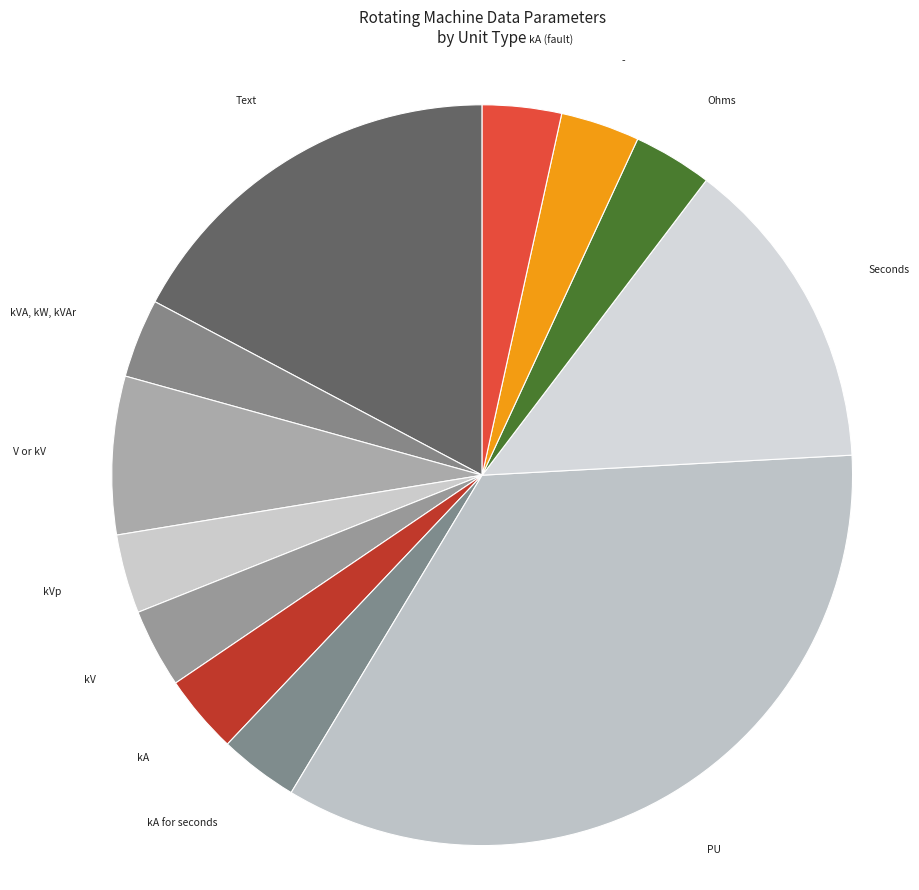

Rank the categories by value from highest to lowest.

PU, Text, Seconds, V or kV, kVA, kW, kVAr, kVp, kV, kA, kA for seconds, Ohms, -, kA (fault)